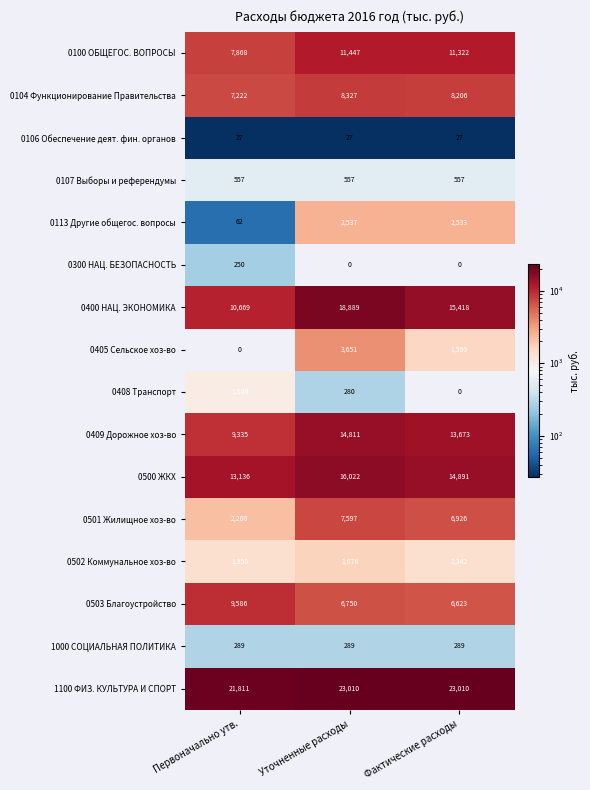

Which series has the largest total across all categories?

1100 ФИЗ. КУЛЬТУРА И СПОРТ